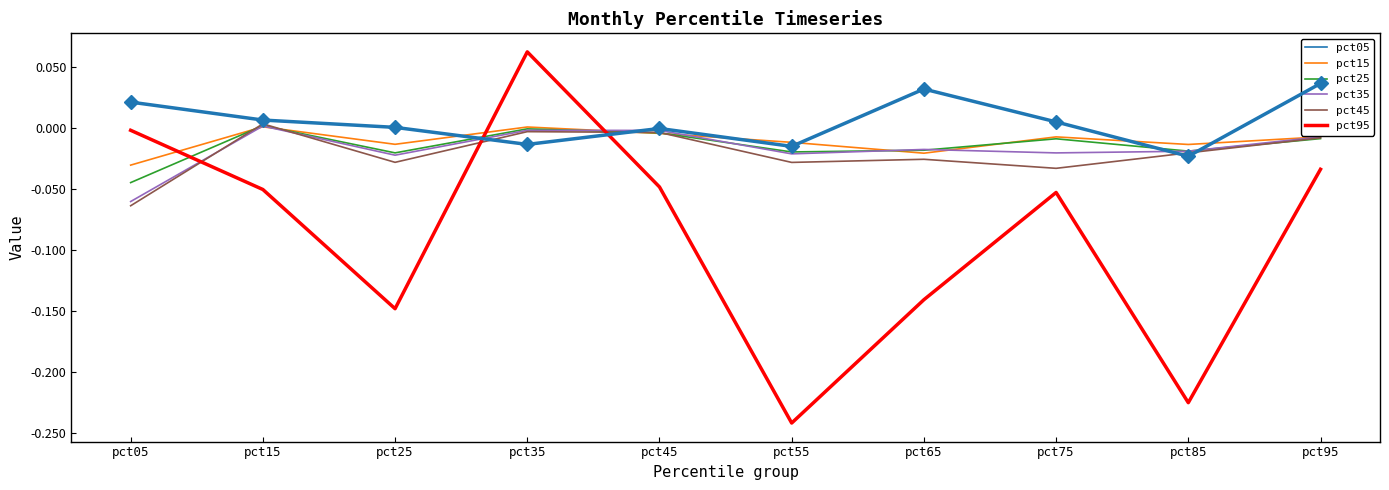

Which series has the largest total across all categories?

pct05